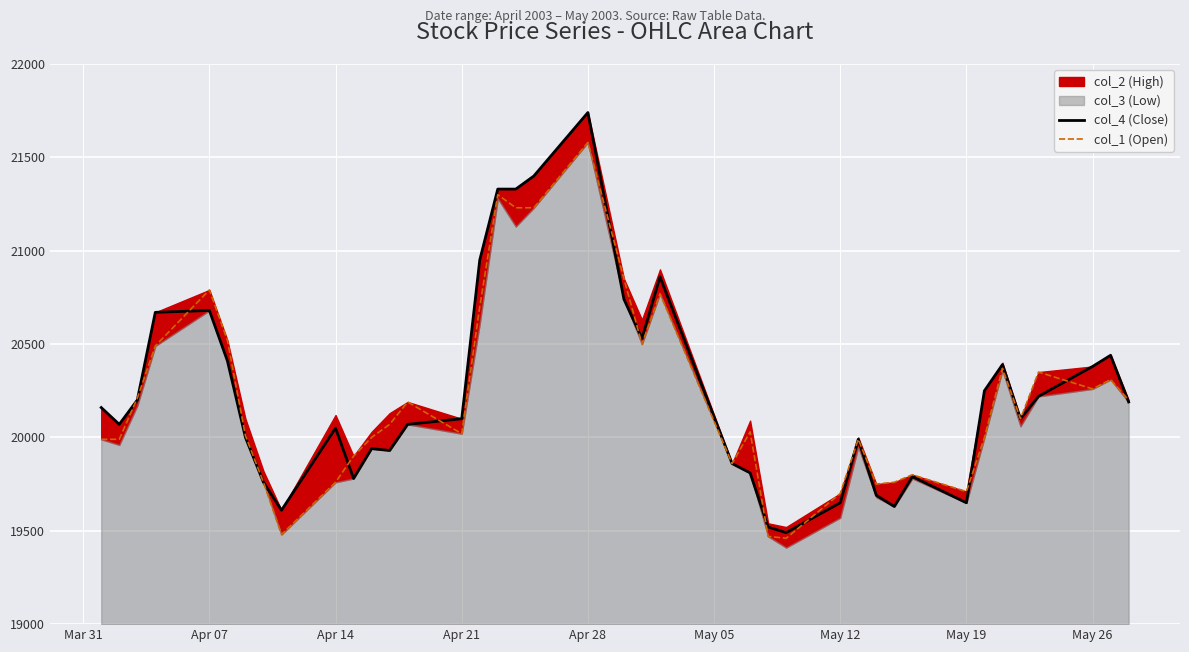

How many lines are shown in the chart?

2